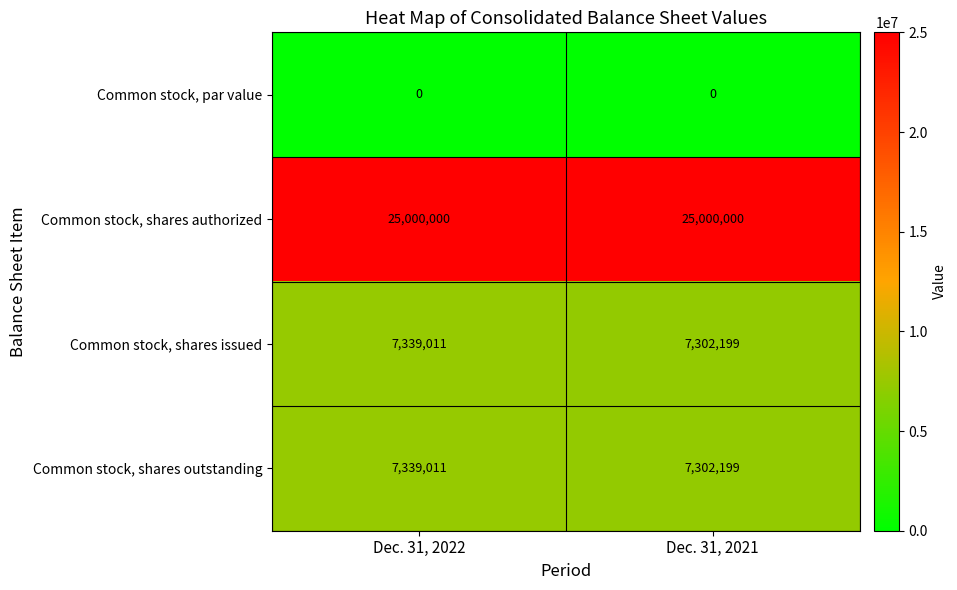

Which series has the largest total across all categories?

Common stock, shares authorized